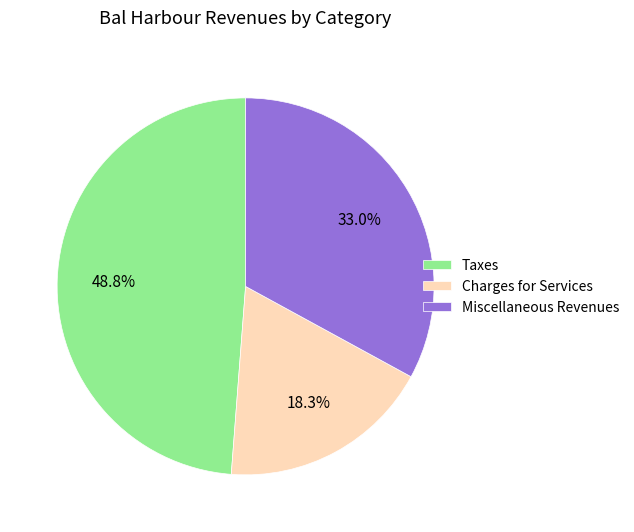

Combined, do Taxes and Charges for Services account for over 50%?

Yes